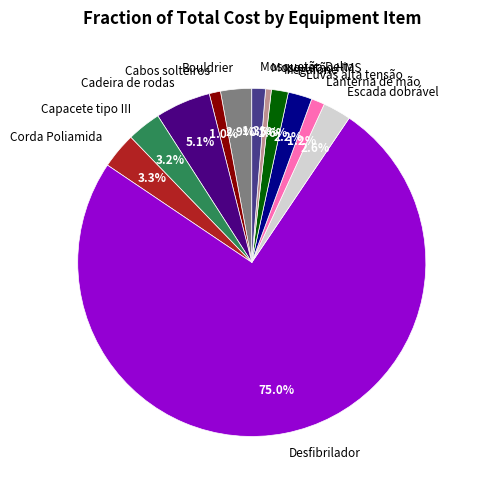

Approximately how many times larger is the value at Corda Poliamida compared to Megafone?

2.1